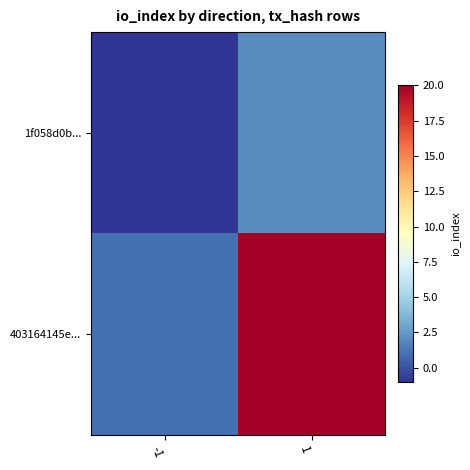

Which has a higher value, -1 or 1?

1